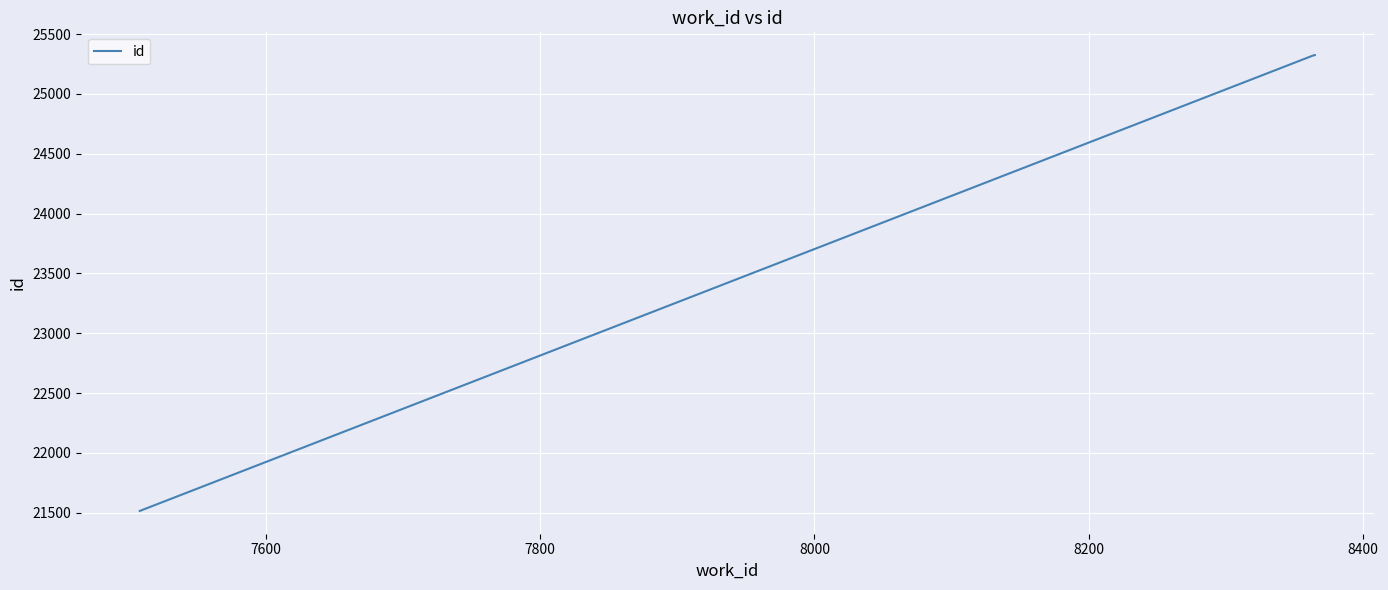

What is the sum of all values?

72162